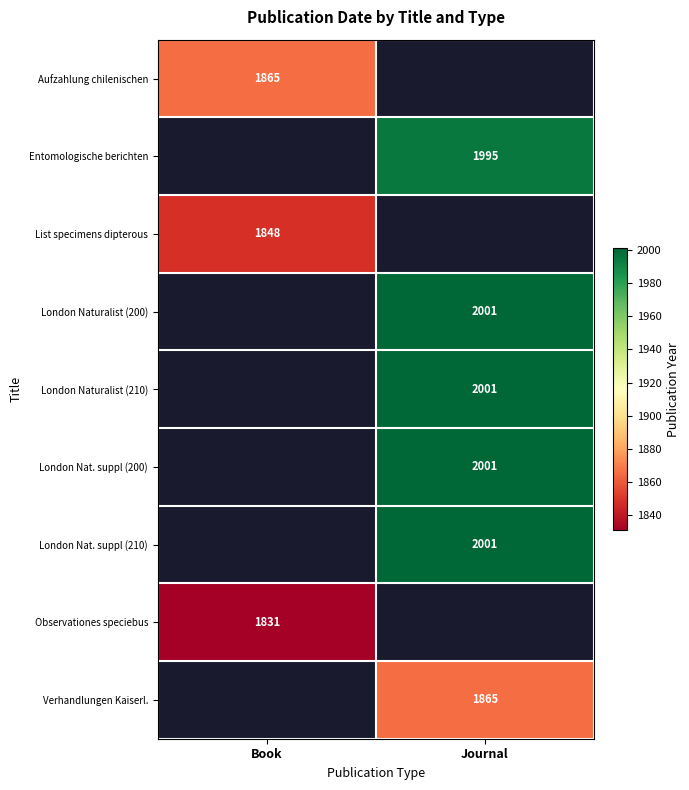

Between Journal and Book, which is larger?

Book